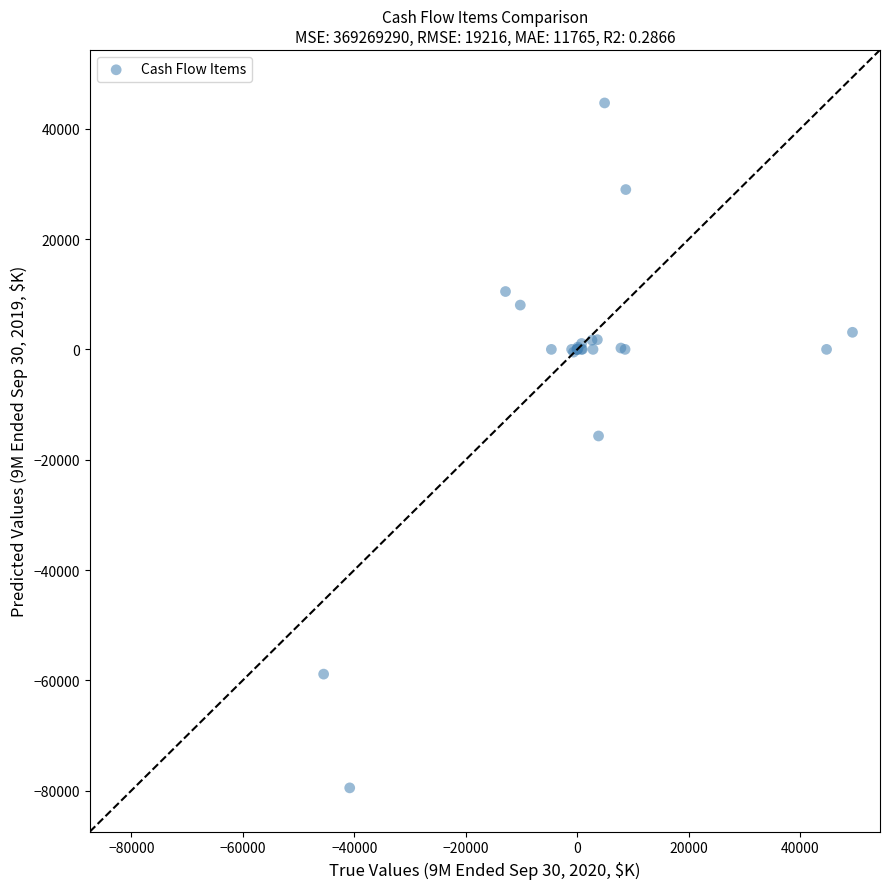

What Y value in the scatter plot is closest to -17409?

-15698